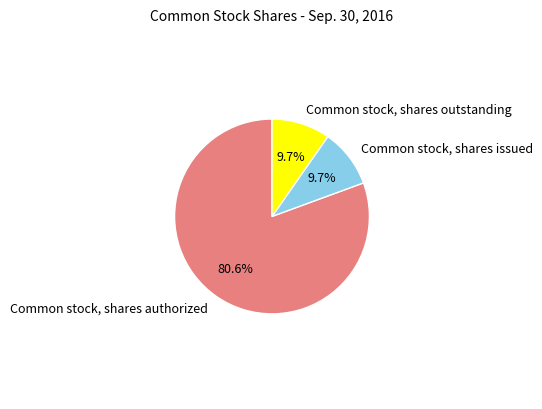

True or false: Common stock, shares authorized accounts for 72% of the total.

False